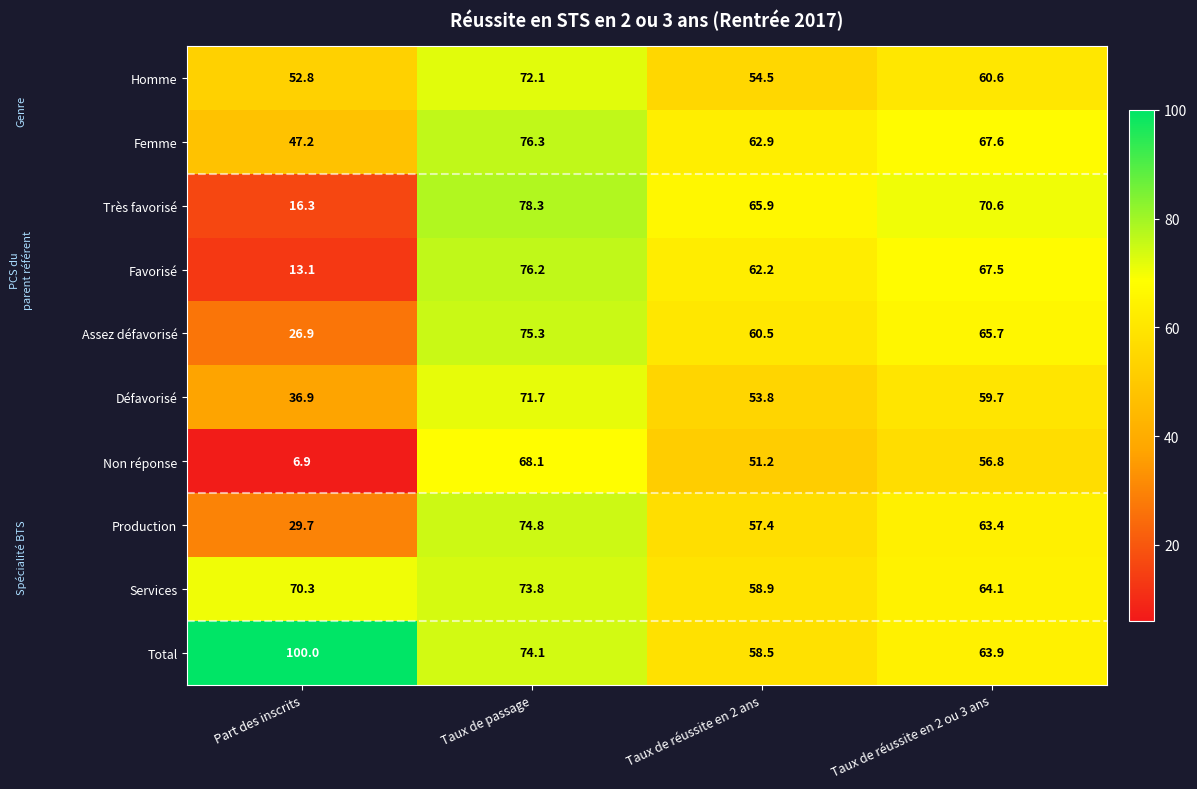

How many data points in Services are above 70?

2